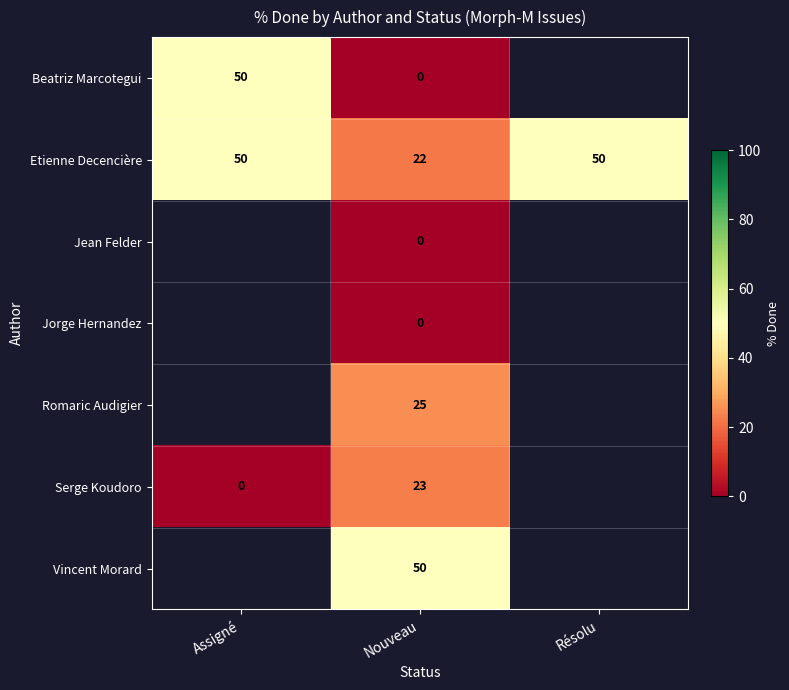

Is it true that Vincent Morard equals 50 at Nouveau?

True